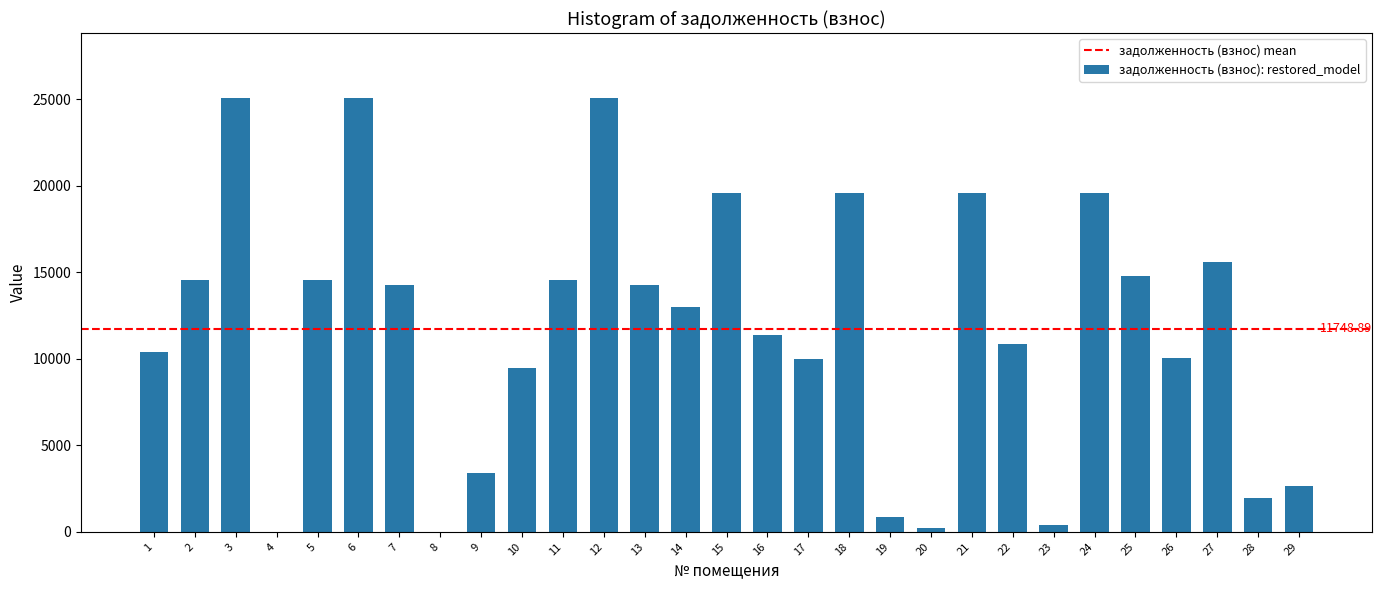

What is the sum of all values?

340717.8